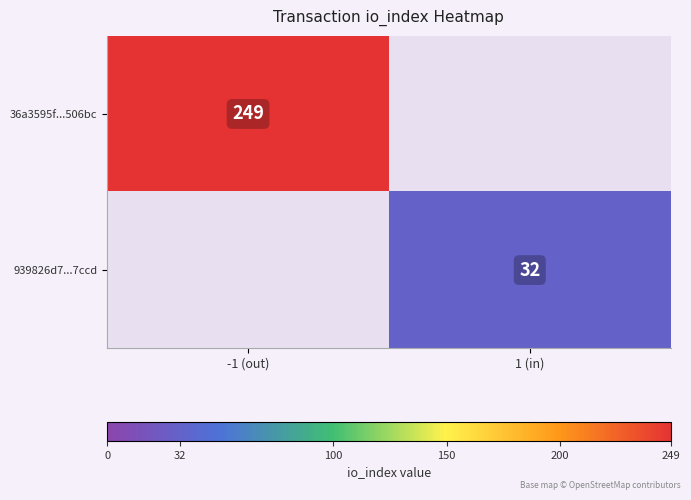

What is the greatest value displayed?

249.0